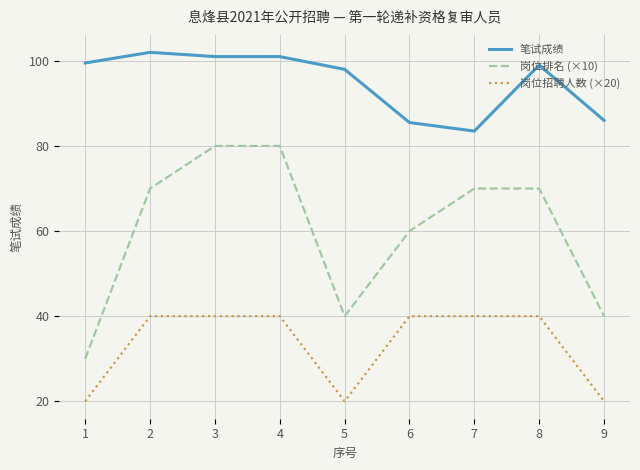

Reading right to left, transcribe all the data shown in this chart.

笔试成绩: 9=86.0	8=99.0	7=83.5	6=85.5	5=98.0	4=101.0	3=101.0	2=102.0	1=99.5
岗位排名 (×10): 9=40.0	8=70.0	7=70.0	6=60.0	5=40.0	4=80.0	3=80.0	2=70.0	1=30.0
岗位招聘人数 (×20): 9=20.0	8=40.0	7=40.0	6=40.0	5=20.0	4=40.0	3=40.0	2=40.0	1=20.0